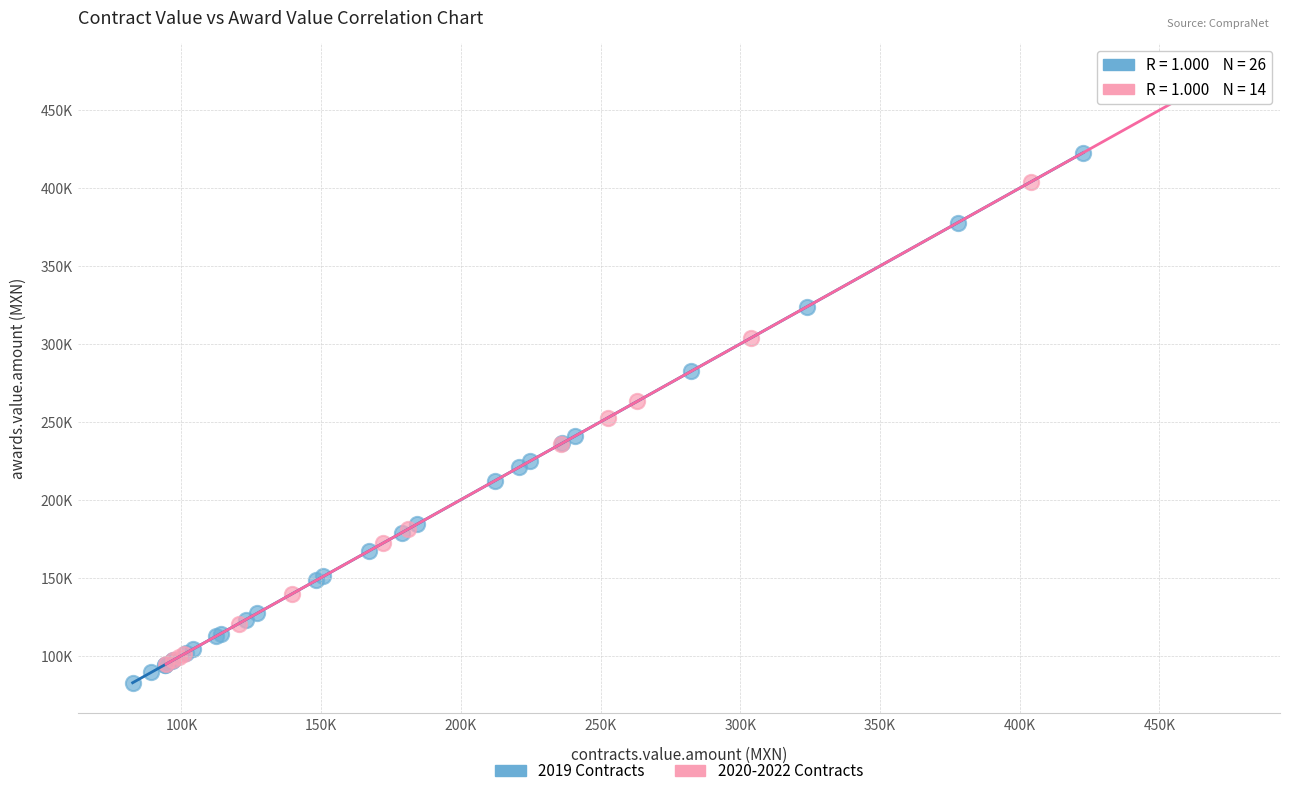

What are all the series names shown in the legend?

2019 Contracts, 2020-2022 Contracts